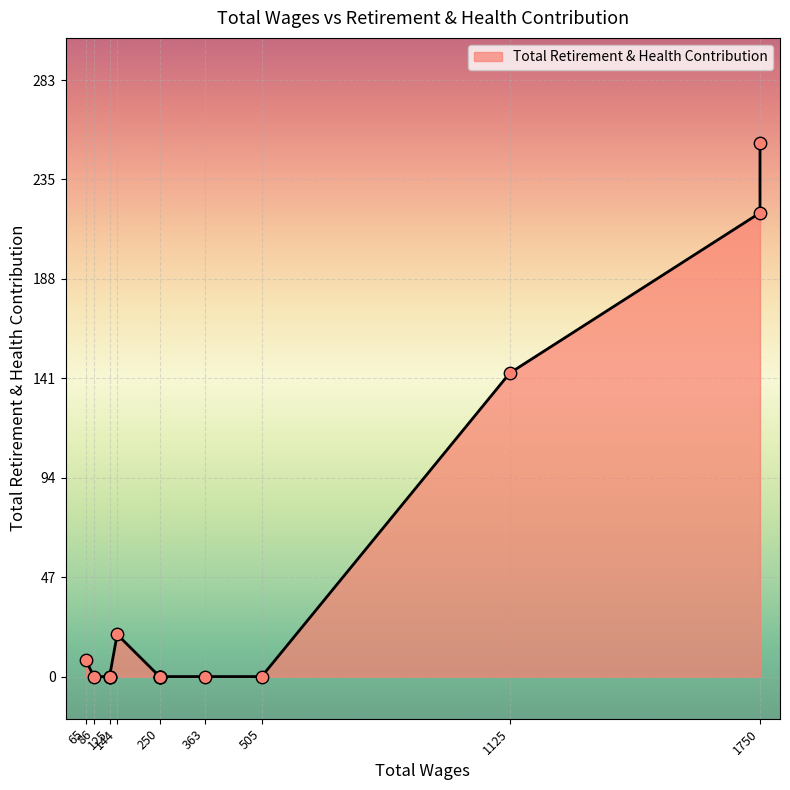

Between 363.0 and 1750.0, which is larger?

1750.0